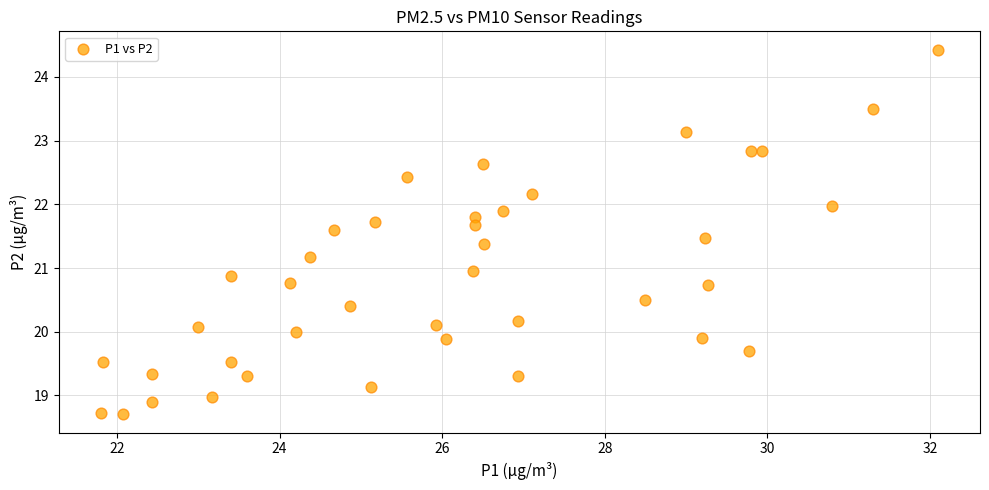

What is the range of Y values (max minus min)?

5.7